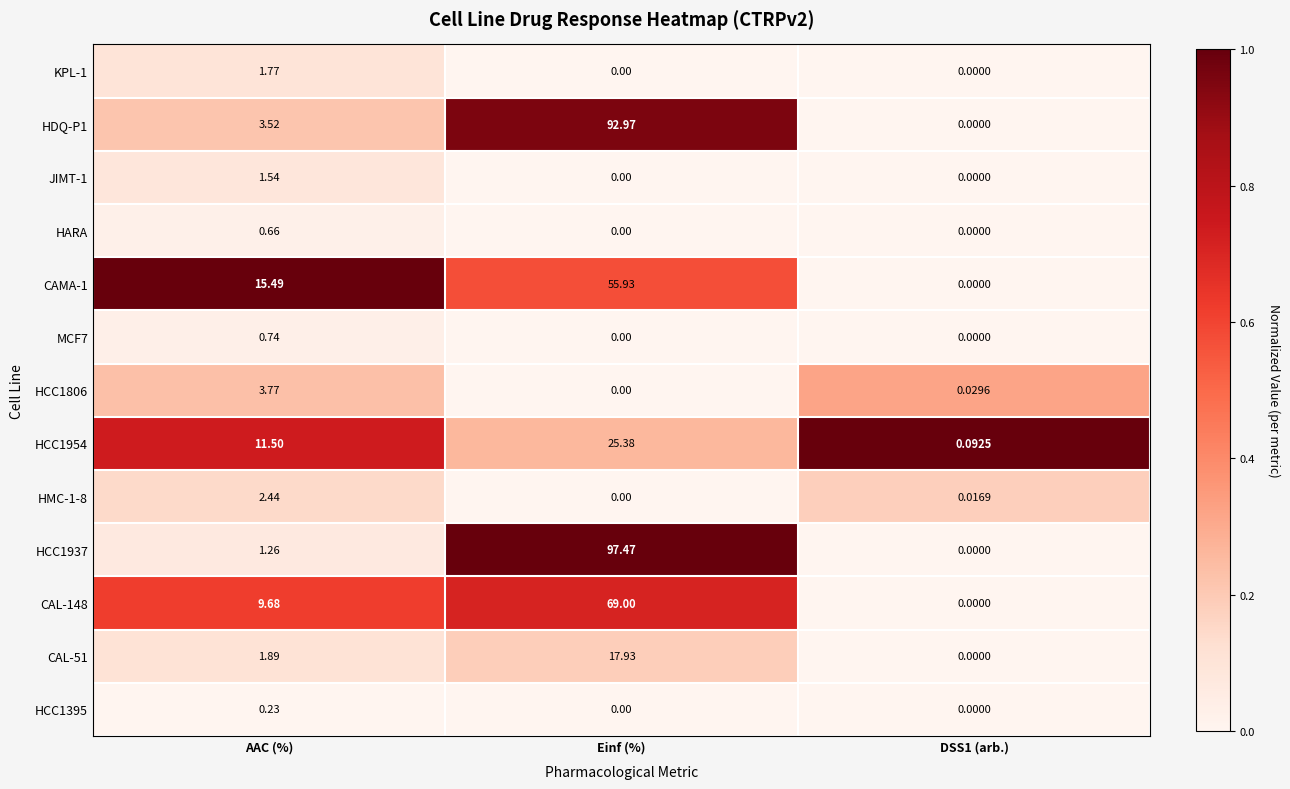

Which series has the widest spread of values?

HCC1937